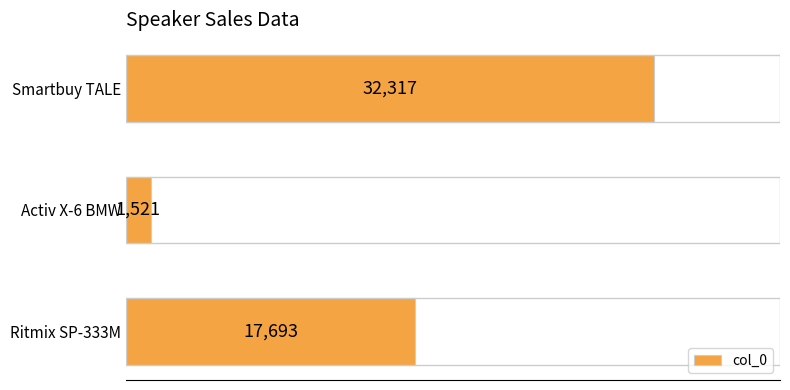

How many data points does each series have?

3